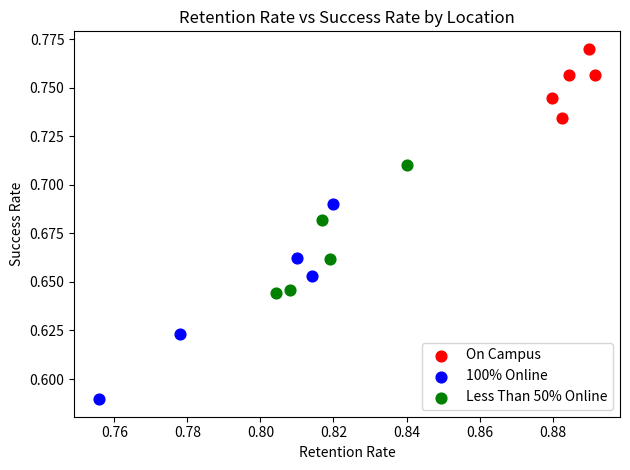

Which series reaches the minimum Y coordinate?

100% Online